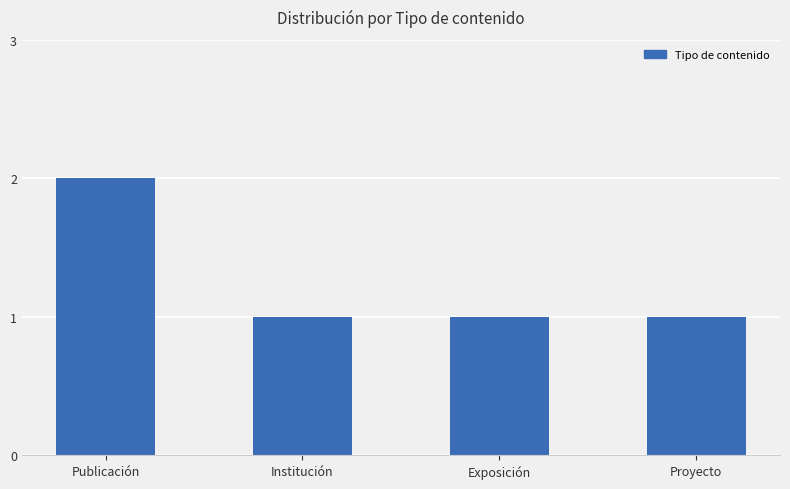

What is the label of the 4th bar from the right?

Publicación